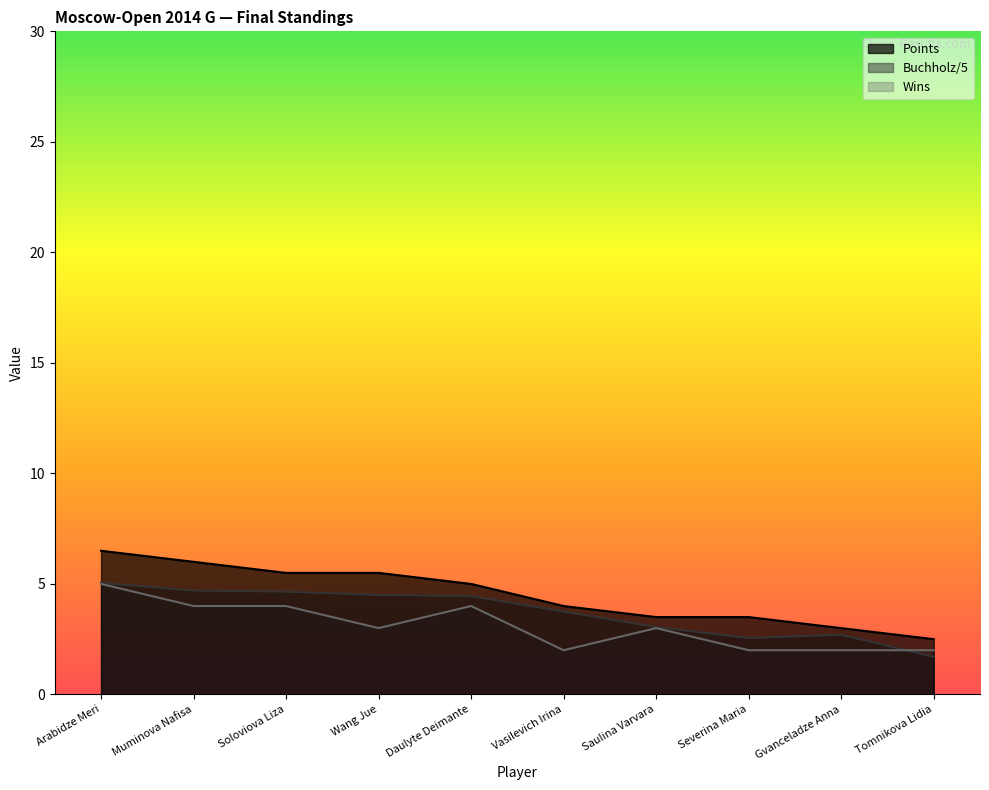

What is the sum of the Wins values at Severina Maria and Saulina Varvara?

5.0